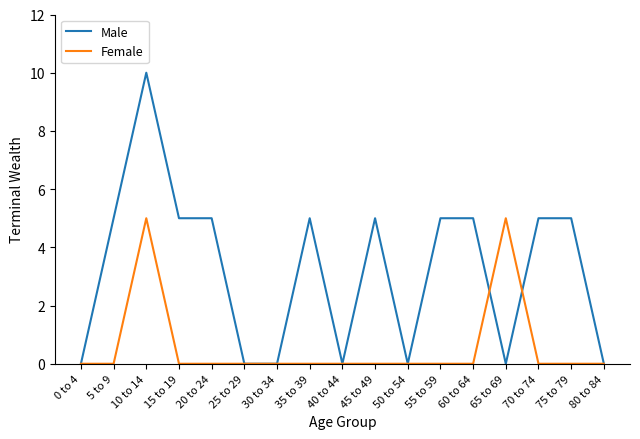

Between 0 to 4 and 10 to 14, which series saw the biggest shift?

Male